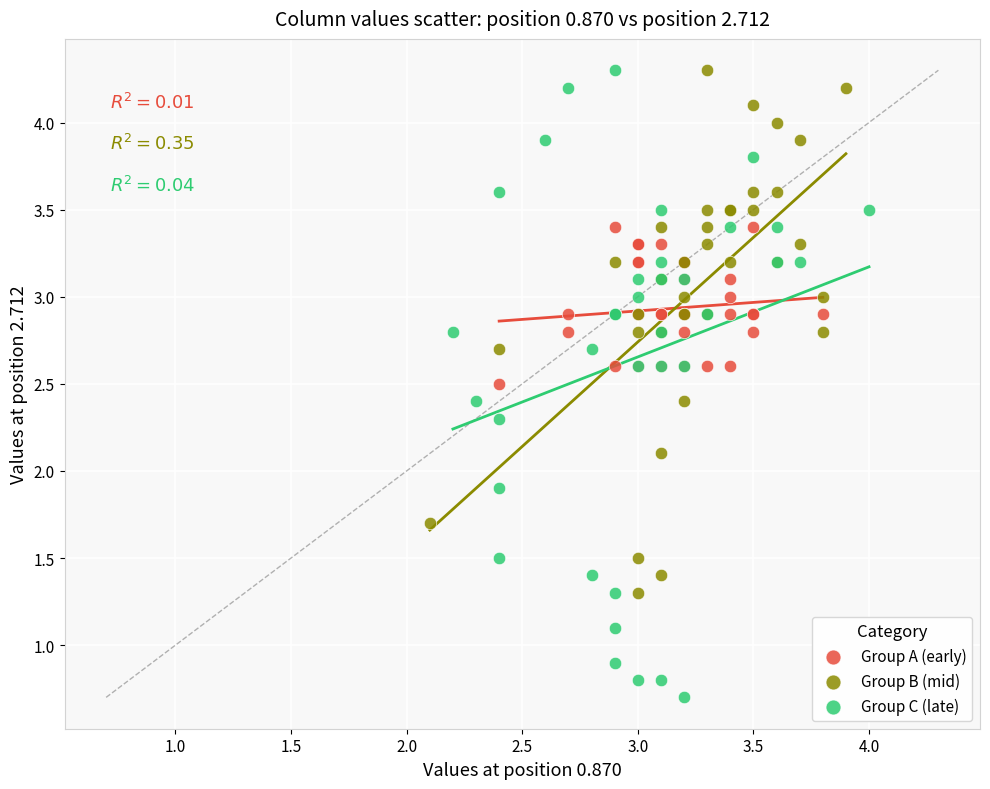

Which series reaches the minimum Y coordinate?

Group C (late)